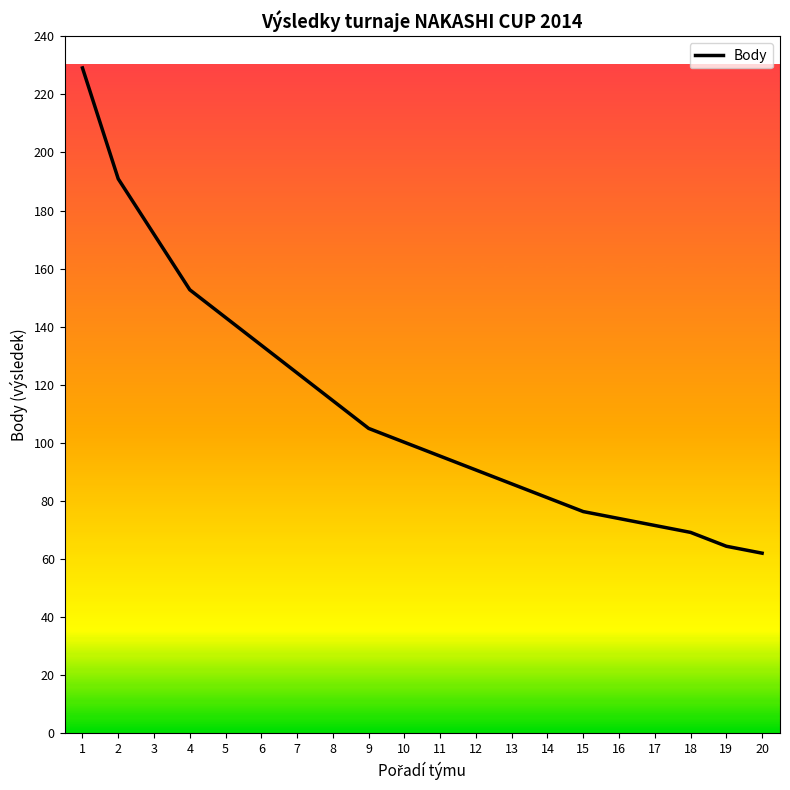

The value at 11 is 95.5. True or false?

True